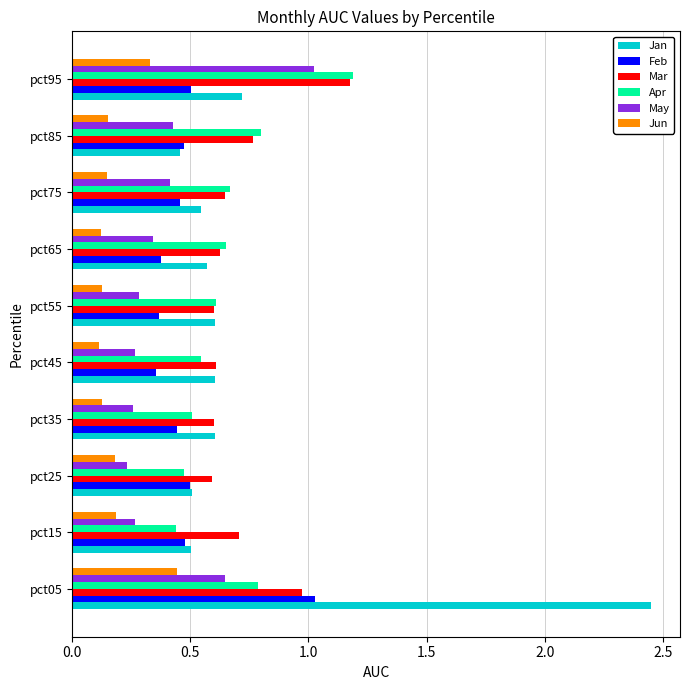

Which series has the largest range (max minus min)?

Jan